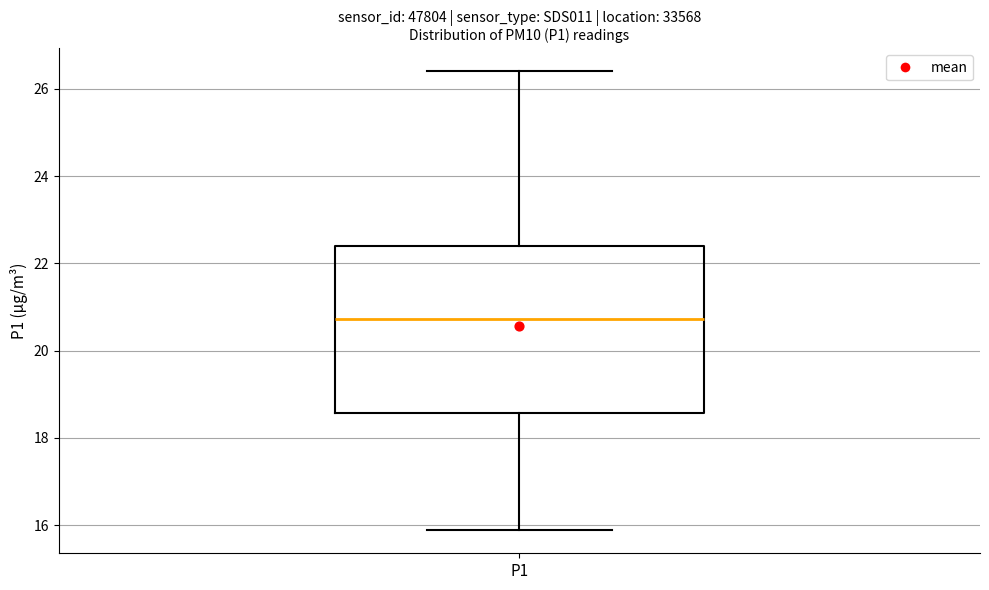

Read this box plot against the y-axis: the position of the median line, the range covered by the box, and the ends of both whiskers. The values are not printed on the chart, so give them approximately, as read against the axis.

median 20.8, box 18.6 to 22.4, whiskers 15.8 to 26.4